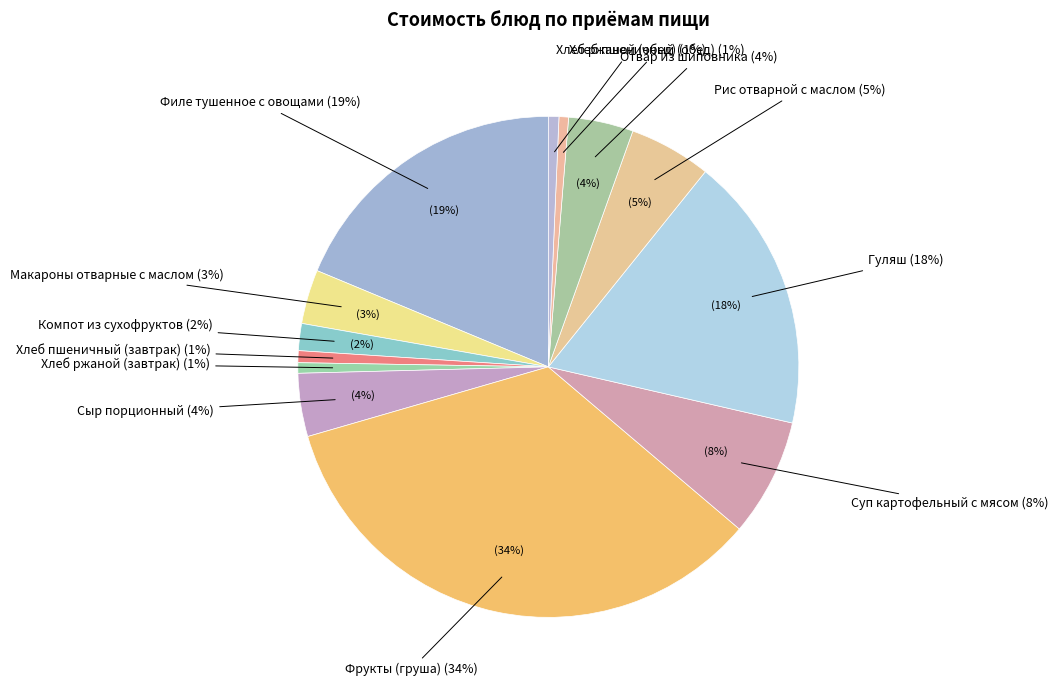

Does any single category account for the majority?

No